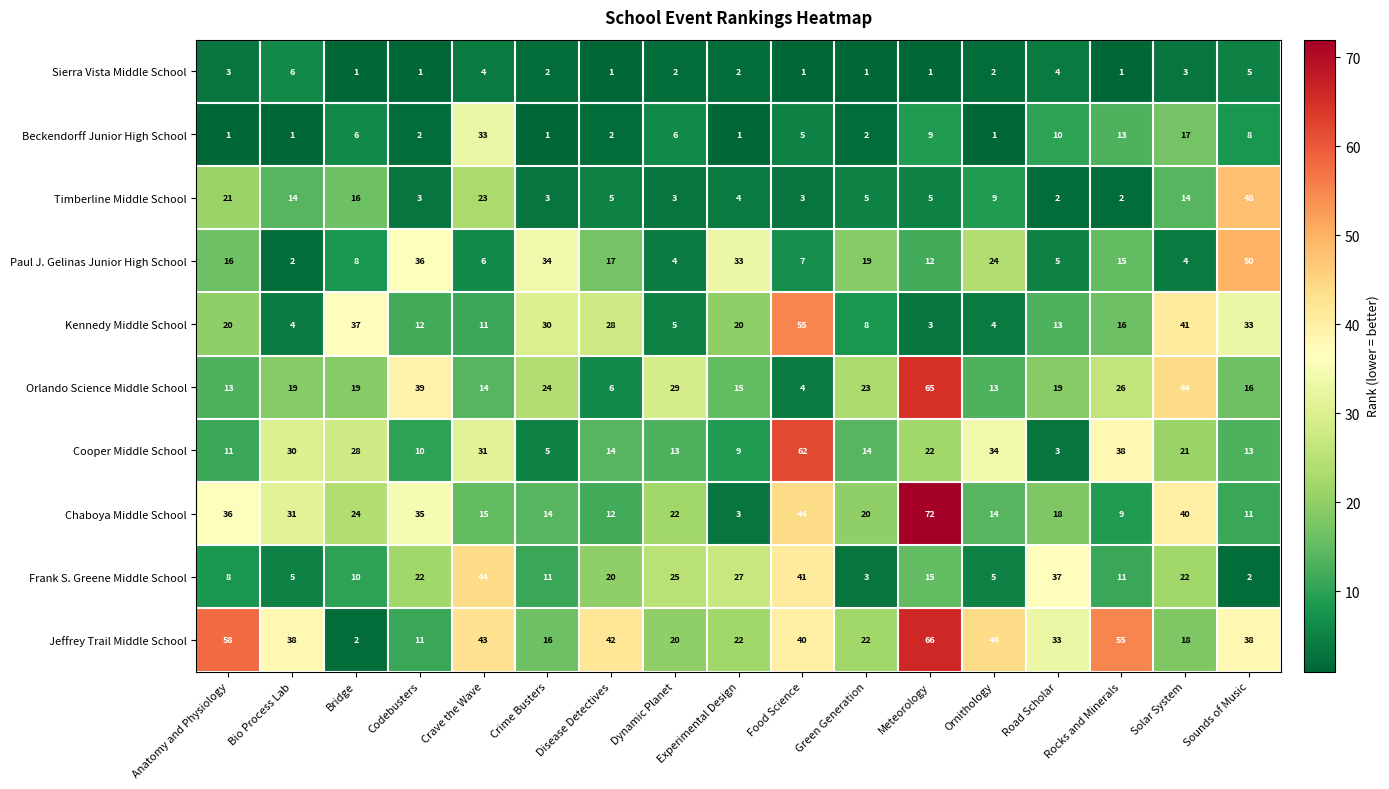

List the series in order of their peak value, highest first.

Chaboya Middle School, Jeffrey Trail Middle School, Orlando Science Middle School, Cooper Middle School, Kennedy Middle School, Paul J. Gelinas Junior High School, Timberline Middle School, Frank S. Greene Middle School, Beckendorff Junior High School, Sierra Vista Middle School